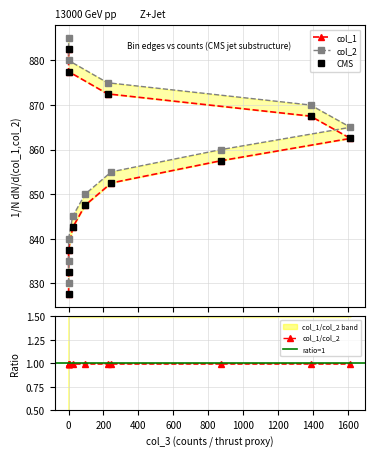

Which series has the largest total across all categories?

col_2